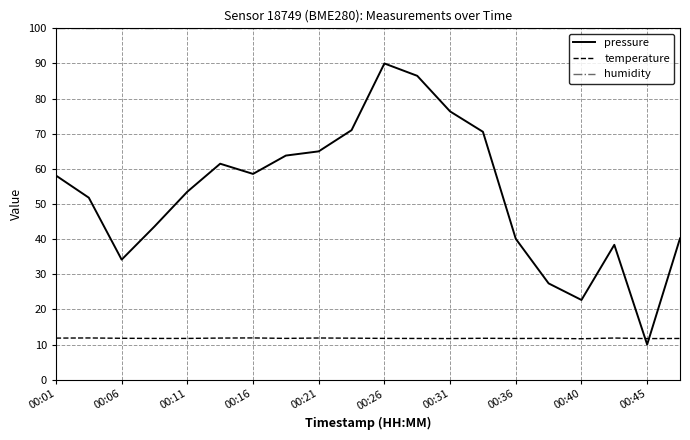

Which series has the largest total across all categories?

humidity